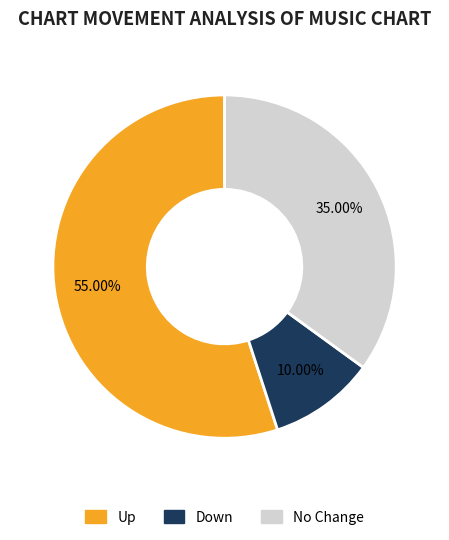

Does any single category account for the majority?

Yes